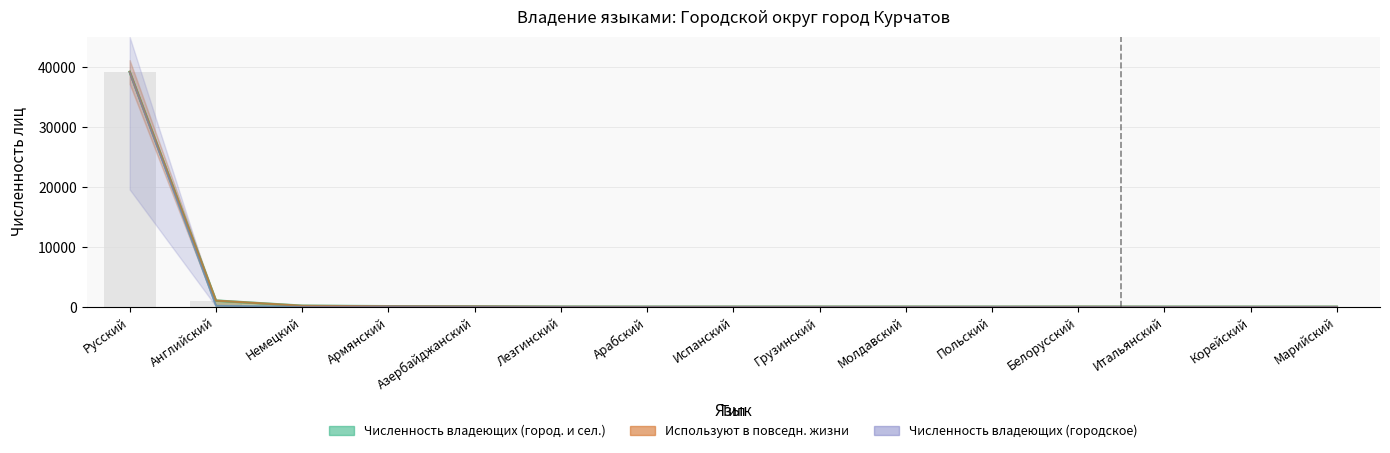

Rank the series at Английский from lowest to highest value.

Используют в повседн. жизни (городское и сельское), Численность владеющих (городское и сельское), Численность владеющих (городское)